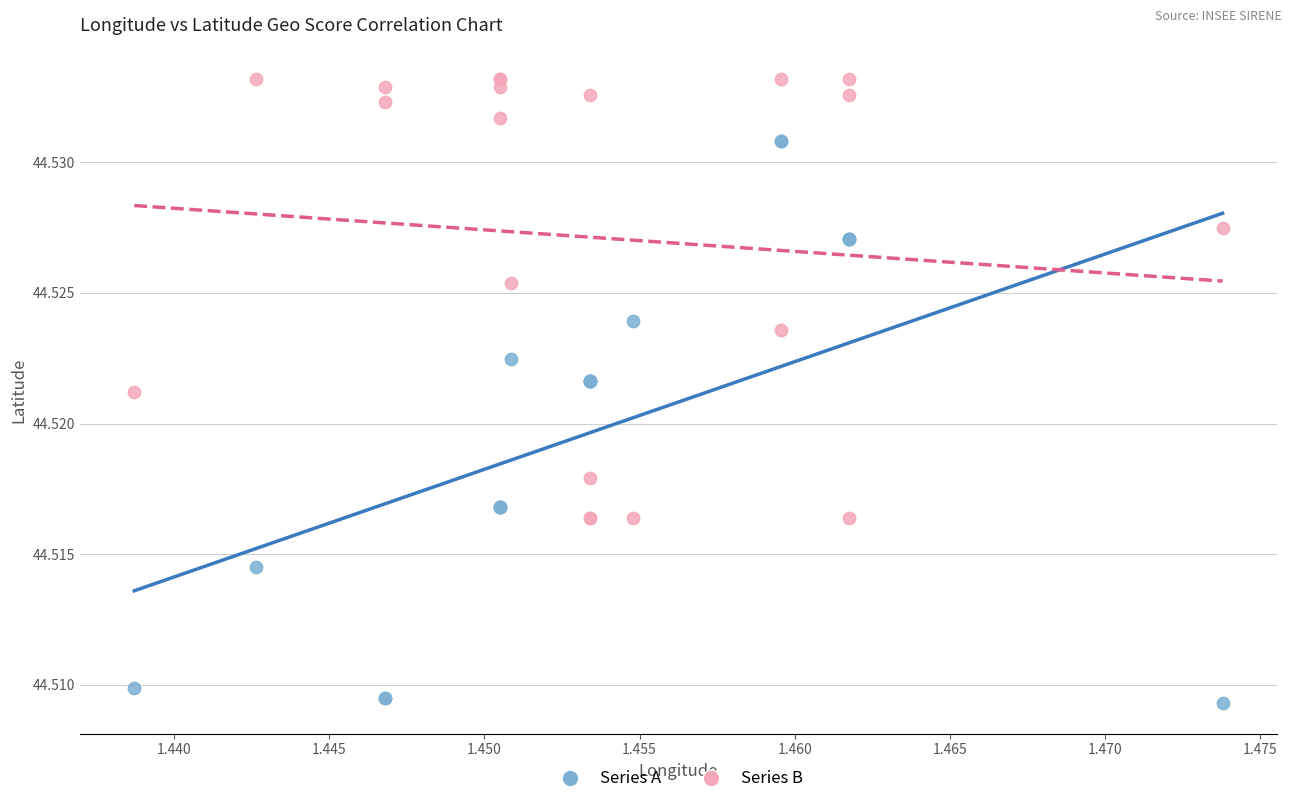

Which series reaches the maximum Y coordinate?

Series B